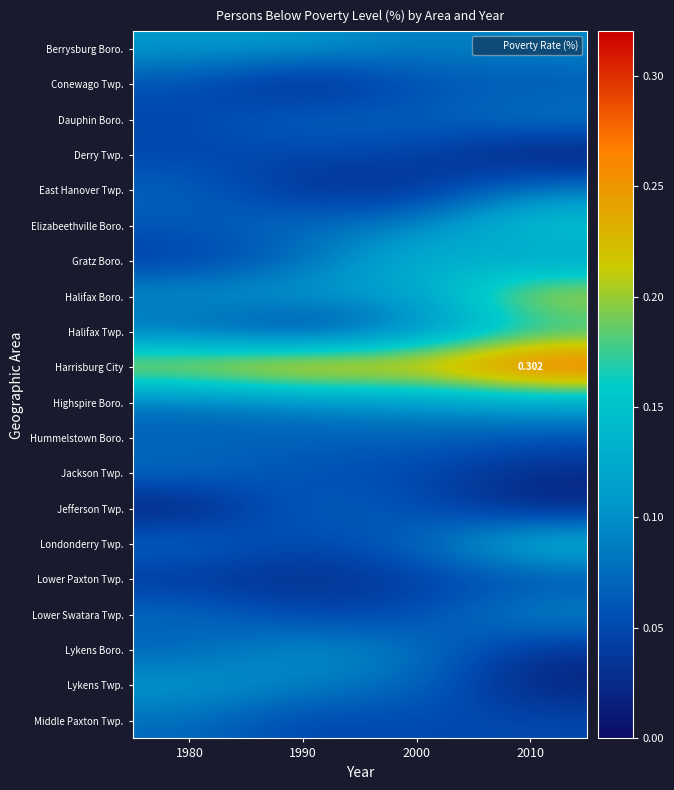

At which label does Middle Paxton Twp. reach its peak?

1980